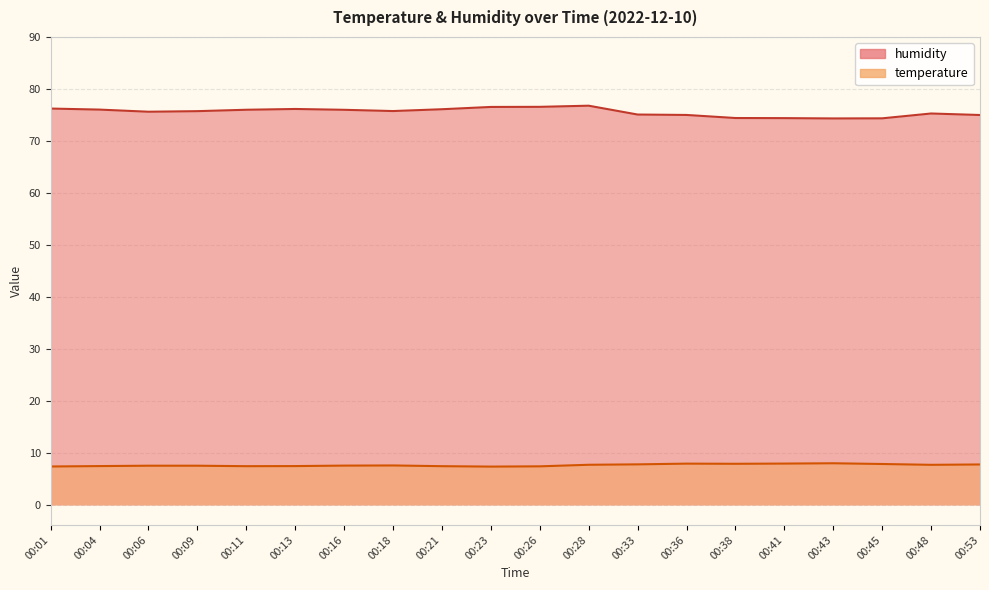

At which label does humidity reach its minimum?

00:43